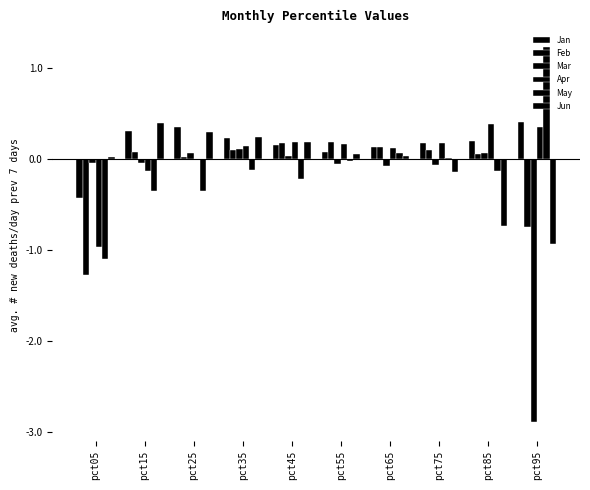

Reading left to right, list all the values displayed in this chart.

Jan: -0.4	0.3	0.3	0.2	0.2	0.1	0.1	0.2	0.2	0.4
Feb: -1.3	0.1	0.0	0.1	0.2	0.2	0.1	0.1	0.1	-0.7
Mar: -0.0	-0.0	0.1	0.1	0.0	-0.1	-0.1	-0.1	0.1	-2.9
Apr: -1.0	-0.1	-0.0	0.1	0.2	0.2	0.1	0.2	0.4	0.3
May: -1.1	-0.4	-0.4	-0.1	-0.2	-0.0	0.1	0.0	-0.1	1.2
Jun: 0.0	0.4	0.3	0.2	0.2	0.1	0.0	-0.1	-0.7	-0.9